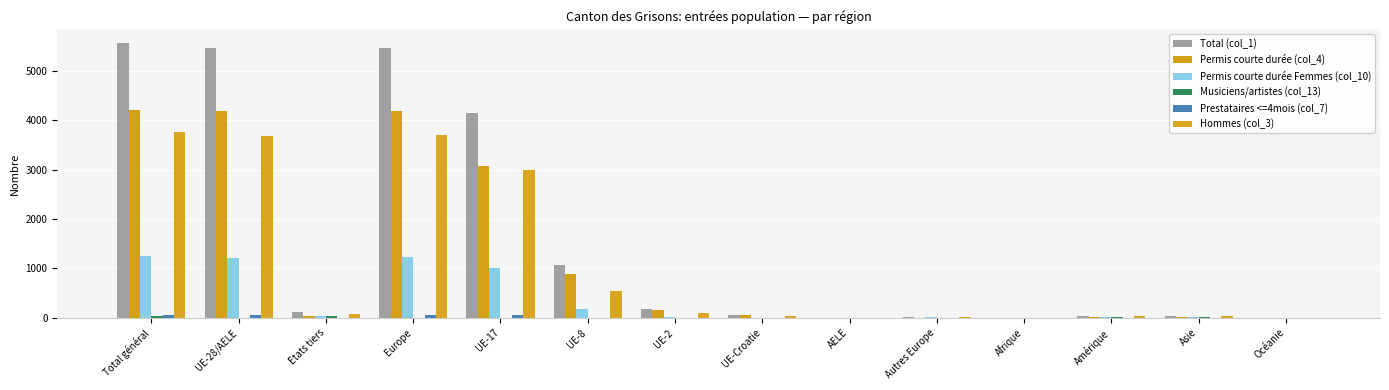

Are the bars horizontal?

No